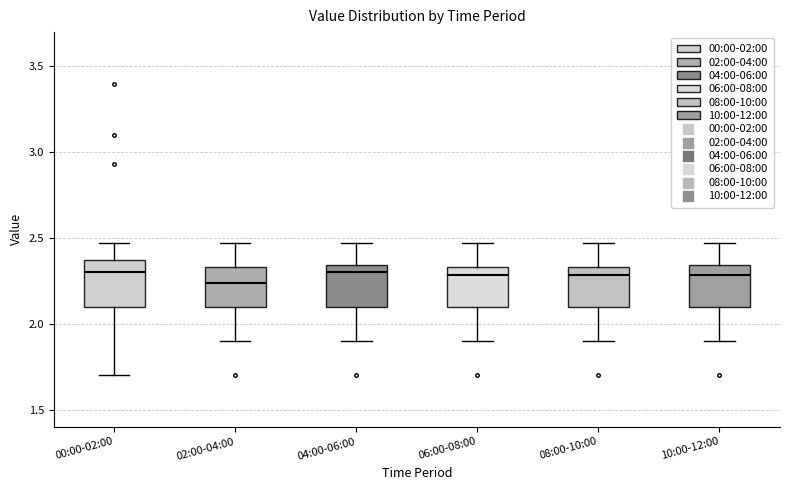

Reading left to right, transcribe this box plot: for each box, give where its median line is, the range the box spans, and where its two whiskers end, as read against the y-axis. The values are not printed on the chart, so give them approximately, as read against the axis.

00:00-02:00: median 2.30, box 2.10 to 2.35, whiskers 1.70 to 2.45
02:00-04:00: median 2.25, box 2.10 to 2.35, whiskers 1.90 to 2.45
04:00-06:00: median 2.30, box 2.10 to 2.35, whiskers 1.90 to 2.45
06:00-08:00: median 2.30, box 2.10 to 2.35, whiskers 1.90 to 2.45
08:00-10:00: median 2.30, box 2.10 to 2.35, whiskers 1.90 to 2.45
10:00-12:00: median 2.30, box 2.10 to 2.35, whiskers 1.90 to 2.45